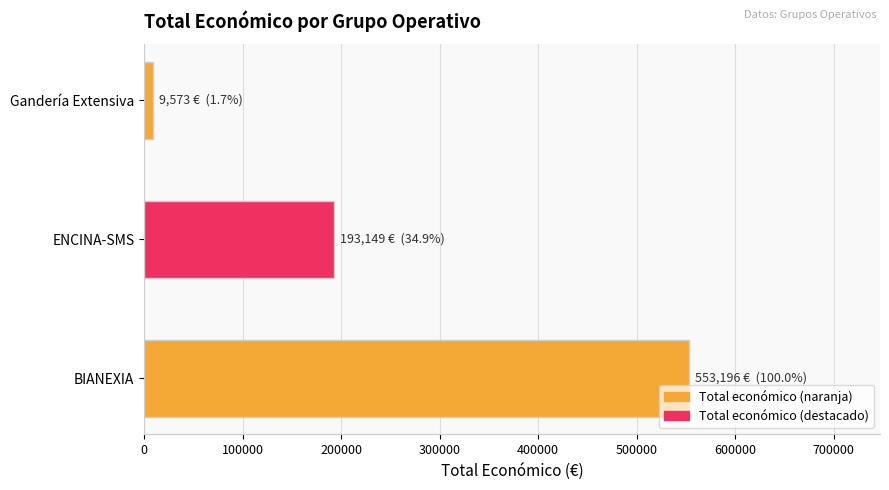

Which has a higher value, Gandería Extensiva or ENCINA-SMS?

ENCINA-SMS